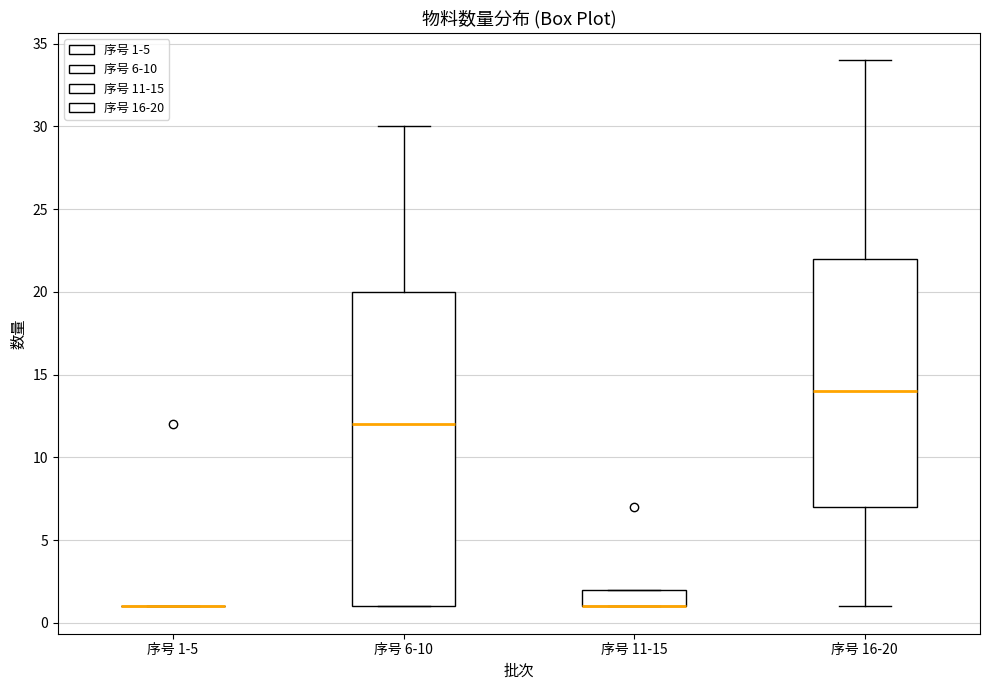

Reading left to right, read every box against the y-axis: the position of its median line, the range the box covers, and the ends of its whiskers. The values are not printed on the chart, so give them approximately, as read against the axis.

序号 1-5: box collapsed to a line at 1, whiskers 1 to 1
序号 6-10: median 12, box 1 to 20, whiskers 1 to 30
序号 11-15: median 1 (drawn on the box's lower edge), box 1 to 2, whiskers 1 to 2
序号 16-20: median 14, box 7 to 22, whiskers 1 to 34